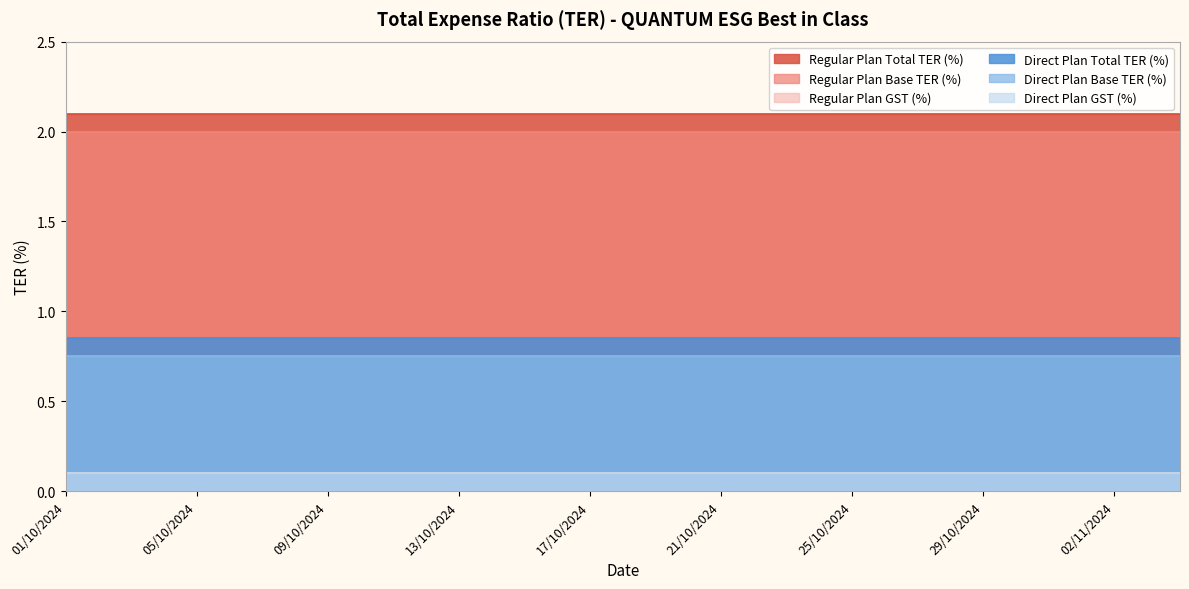

Between 07/10/2024 and 13/10/2024, which is larger?

07/10/2024